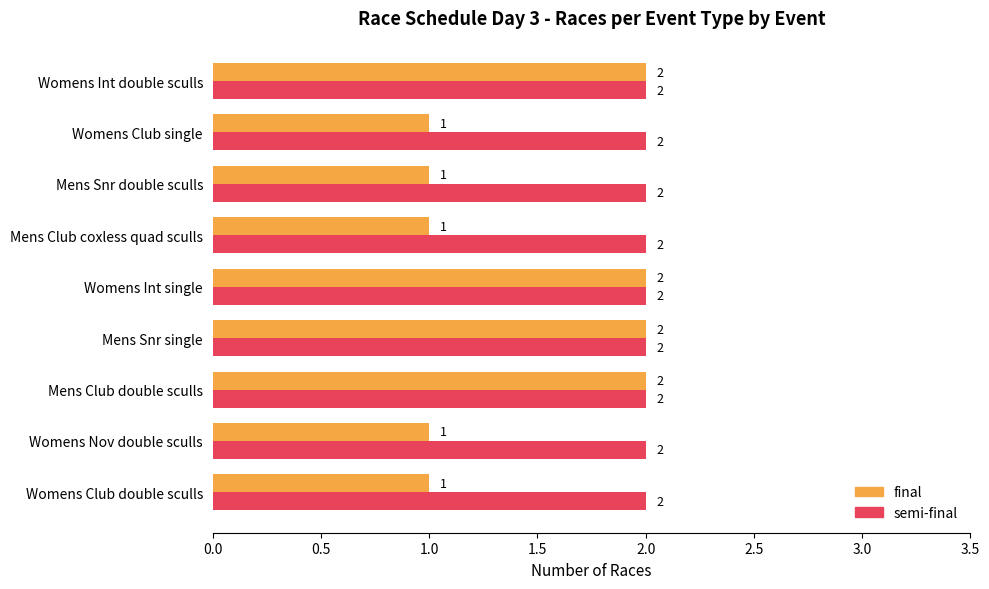

Which series has the widest spread of values?

final